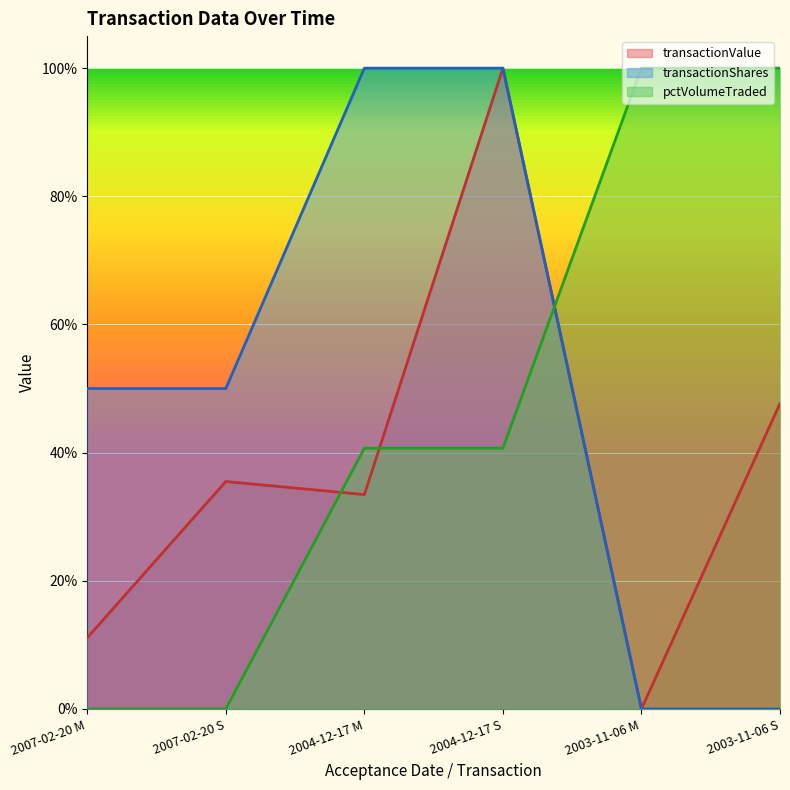

List the series in order of their overall mean, highest first.

transactionShares, pctVolumeTraded, transactionValue